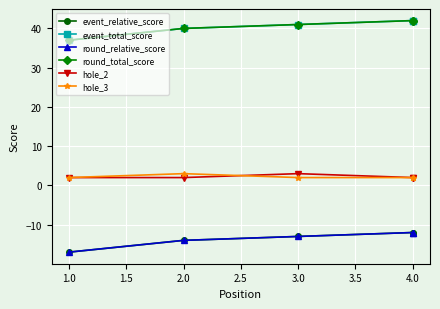

What is the sum of the event_total_score values at 3.0 and 4.0?

83